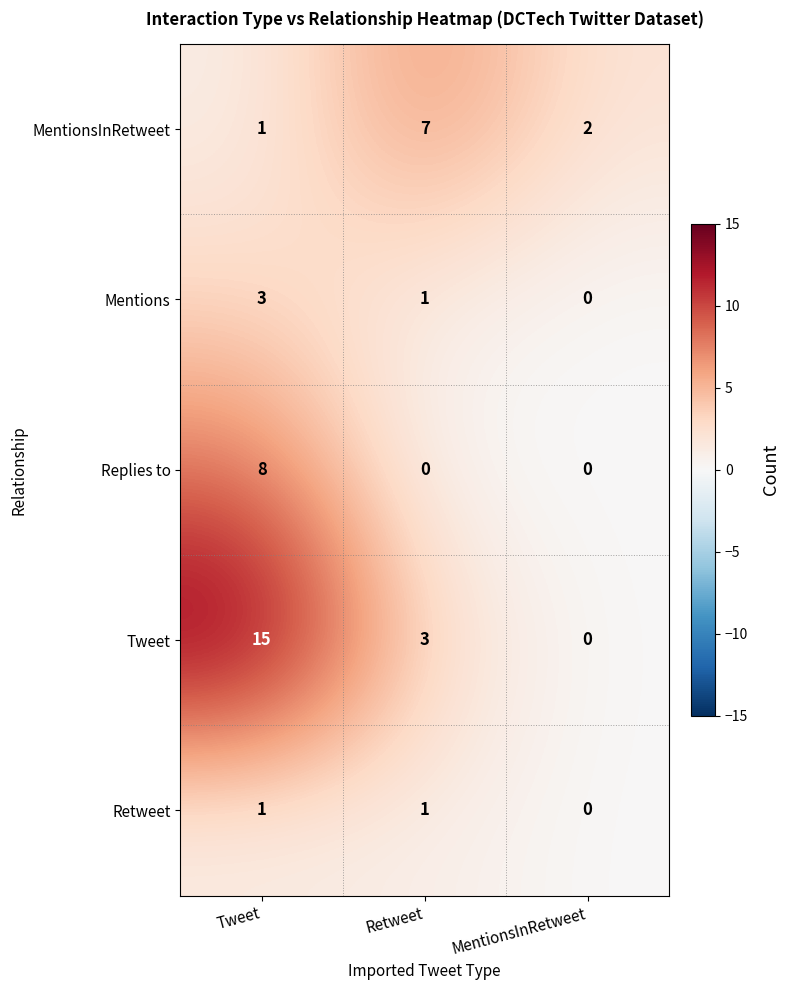

How many distinct data groups are displayed?

5